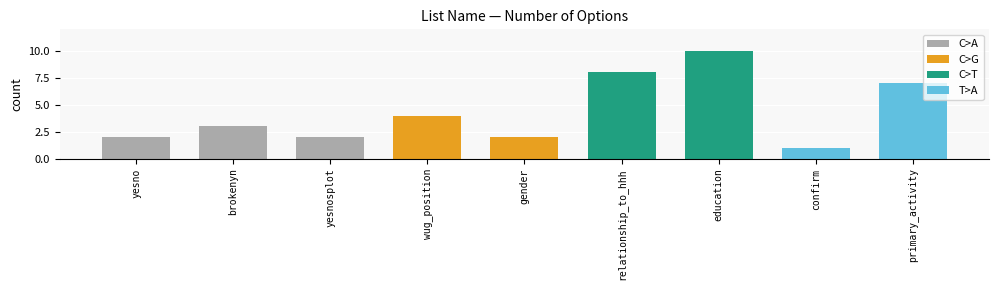

Reading right to left, what are all the values shown in this chart?

primary_activity=7	confirm=1	education=10	relationship_to_hhh=8	gender=2	wug_position=4	yesnosplot=2	brokenyn=3	yesno=2